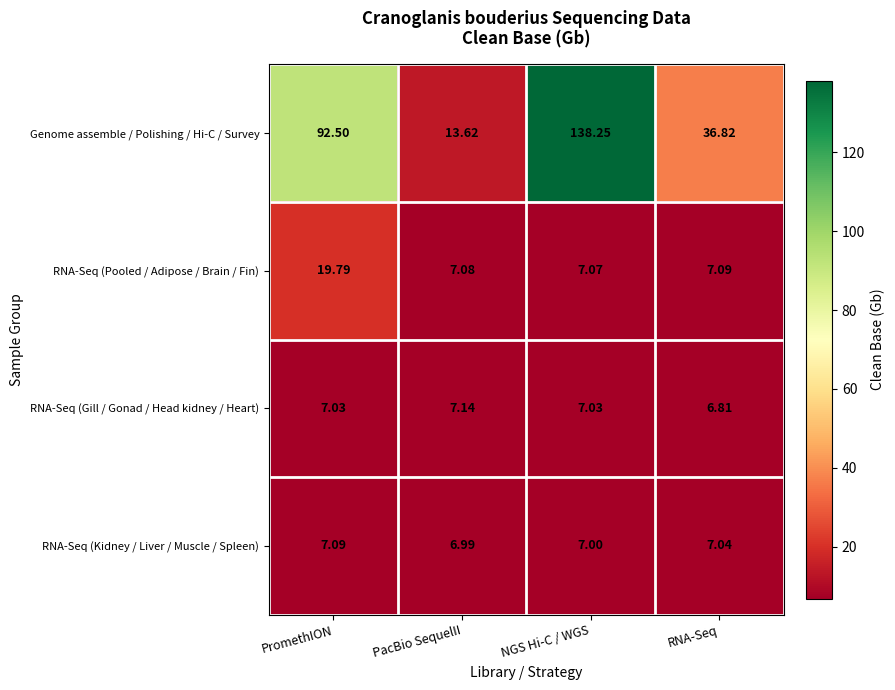

At which category is the sum across all series the highest?

NGS Hi-C / WGS